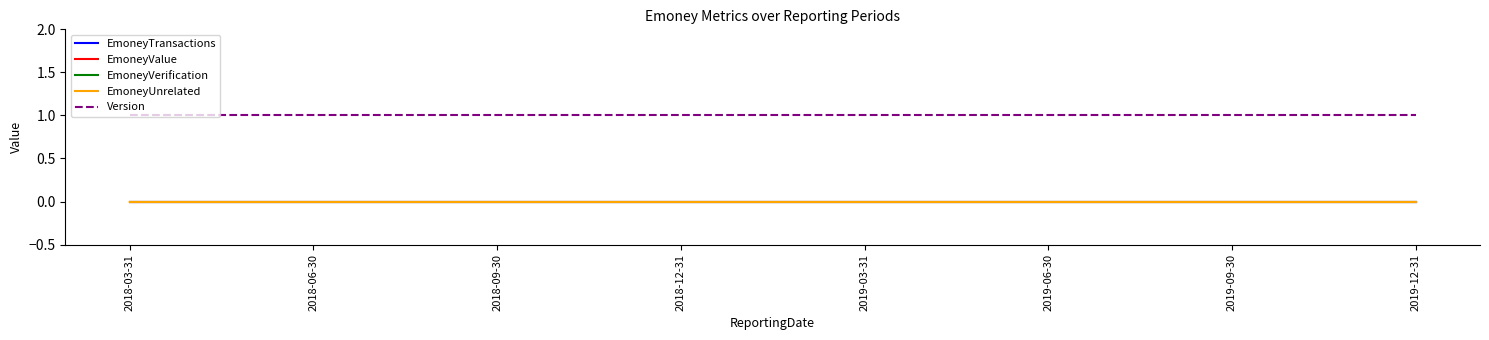

What is the total value across all series at 2019-09-30?

1